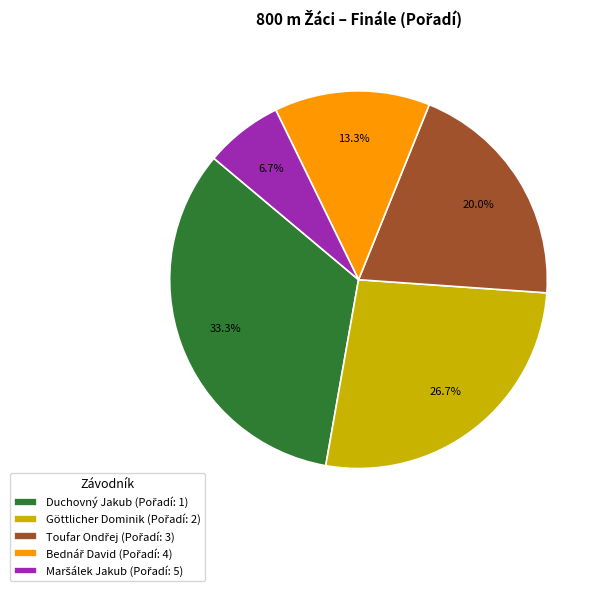

Is there a majority slice in this chart?

No